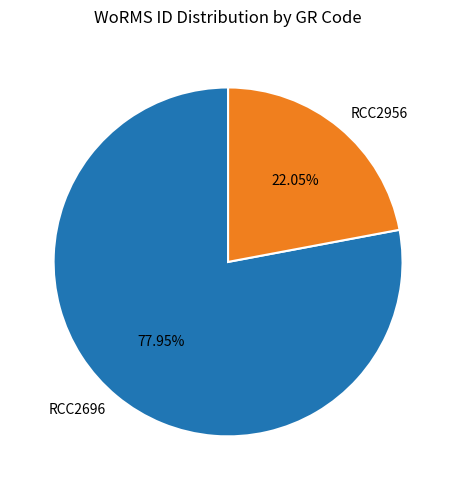

How many slices are in this pie chart?

2